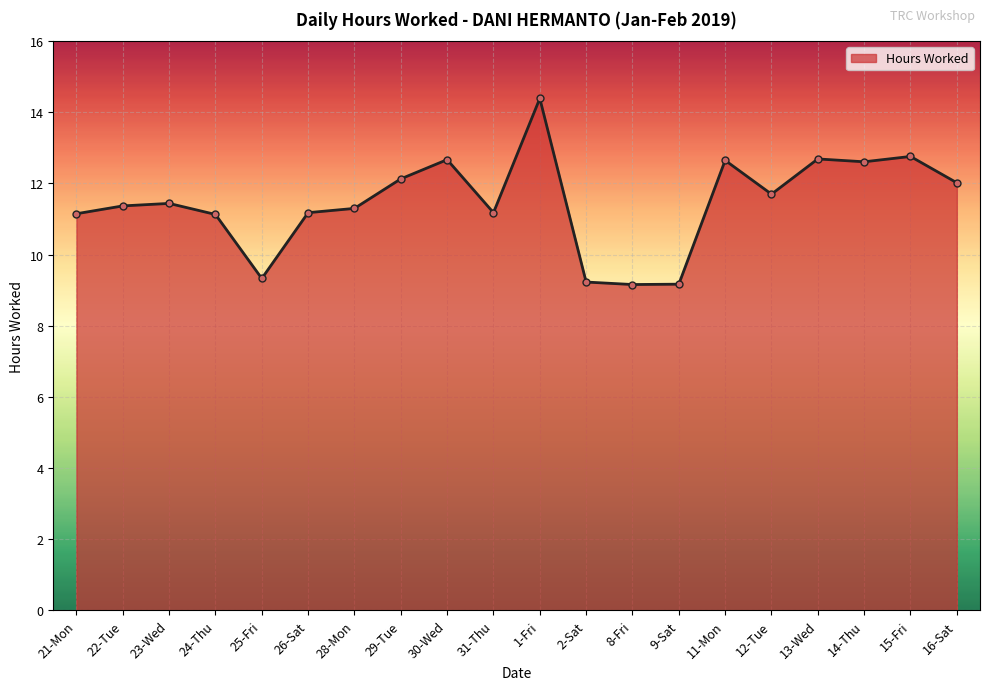

True or false: the data has more than 0 interior local peaks.

True